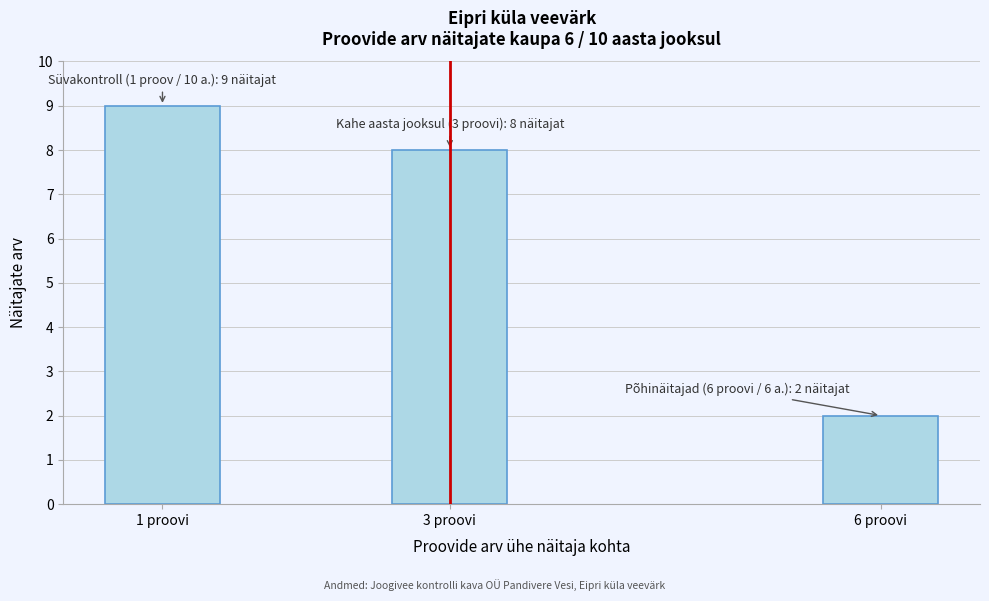

Reading left to right, extract all data points from this chart.

1 proovi=9	3 proovi=8	6 proovi=2